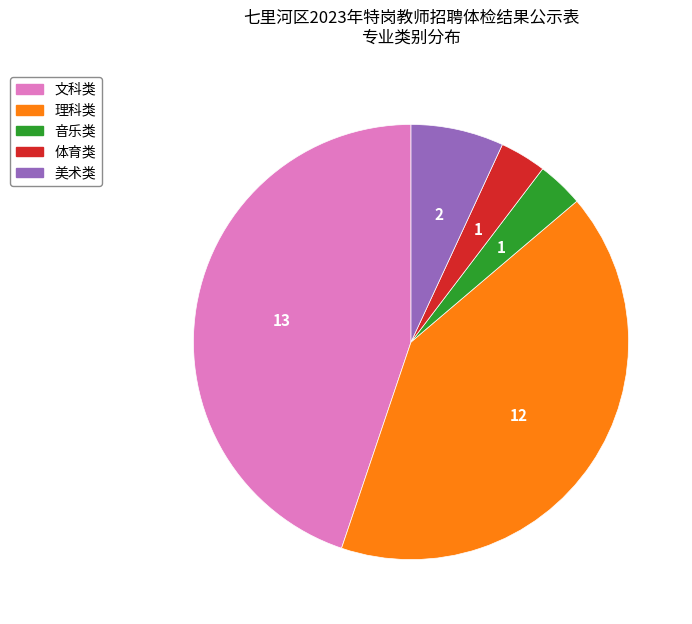

Is 体育类 the majority of the pie?

No